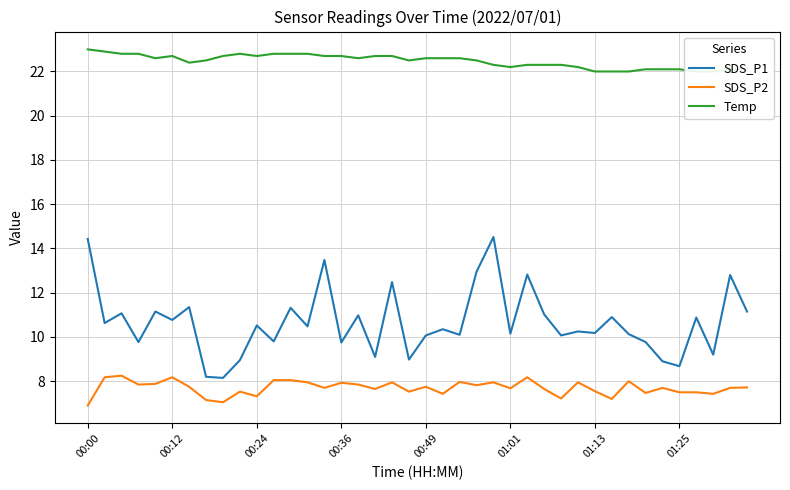

True or false: SDS_P2 and SDS_P1 cross at least once.

False